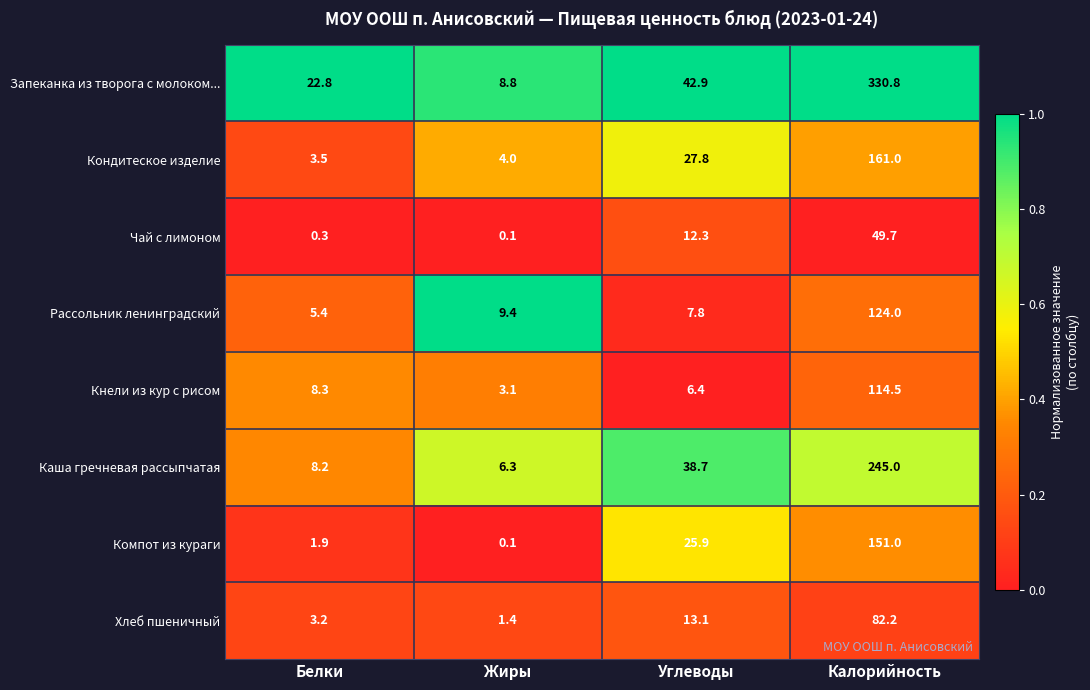

Which series has the largest range (max minus min)?

Запеканка из творога с молоком...